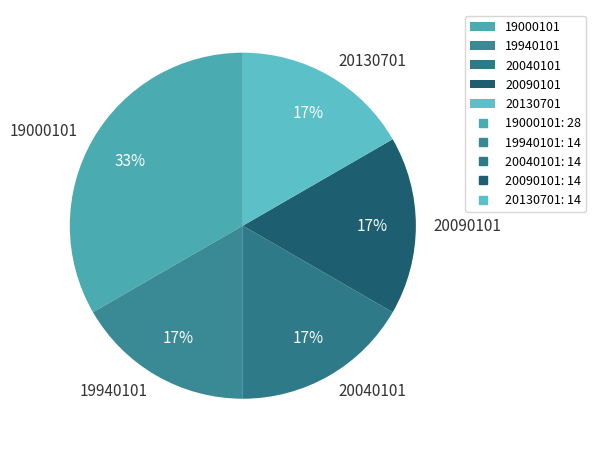

What is the ratio of the value at 20090101 to the value at 19940101?

1.0